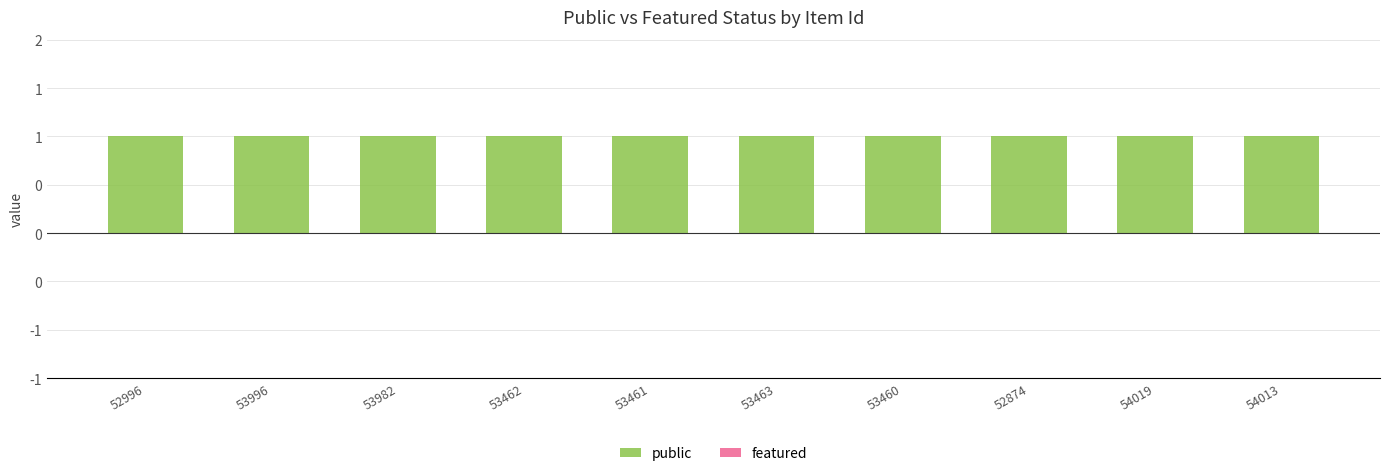

Is the value of featured at 53463 greater than the value of public at 53462?

No